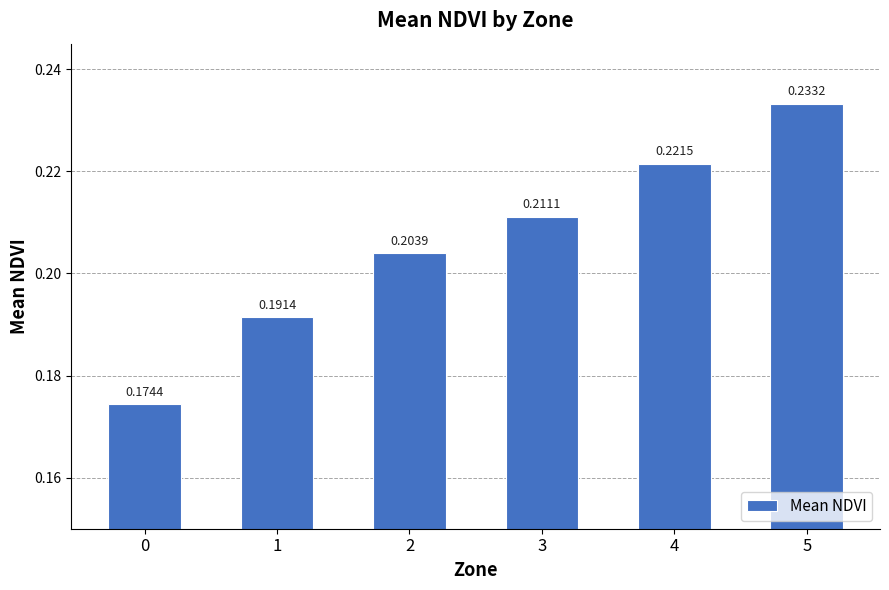

Which has a higher value, 3 or 2?

3